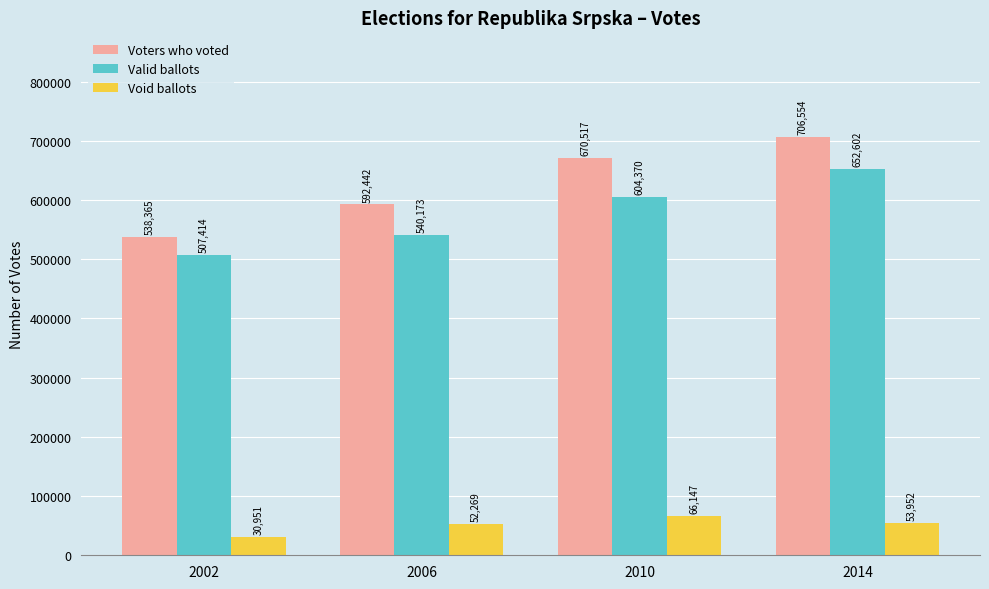

Reading left to right, list all the values displayed in this chart.

Voters who voted: 538365	592442	670517	706554
Valid ballots: 507414	540173	604370	652602
Void ballots: 30951	52269	66147	53952